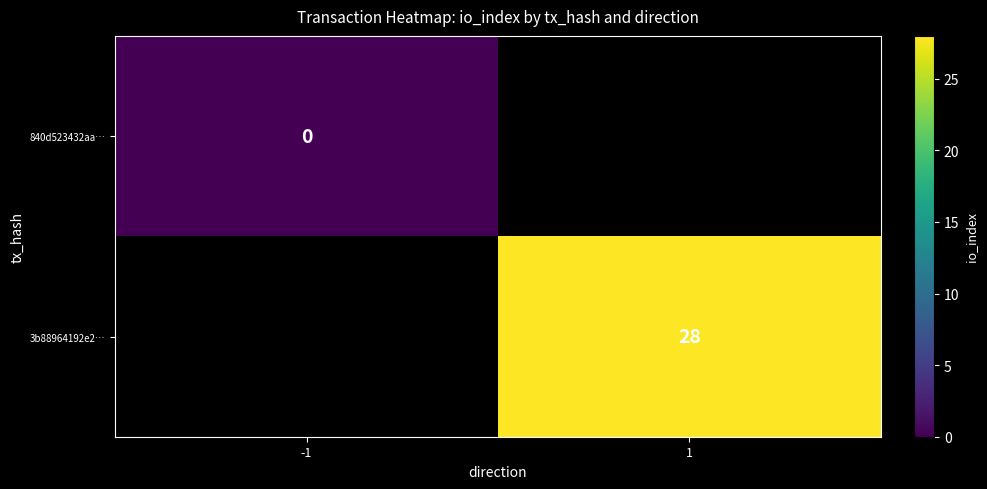

Which category has the lowest value across all series?

-1